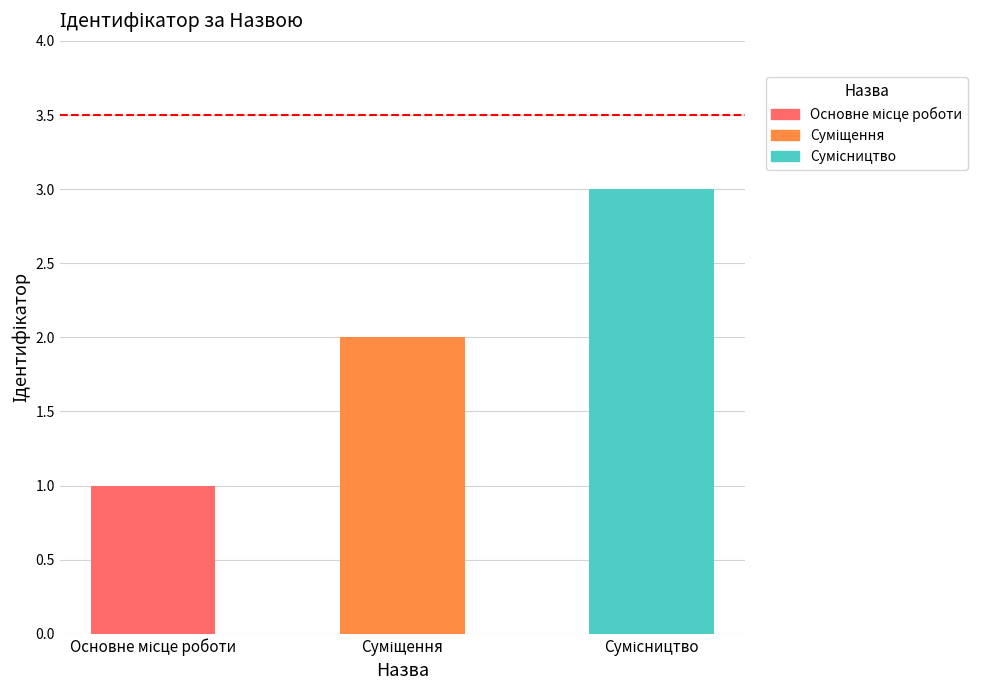

How many values are below 2?

1